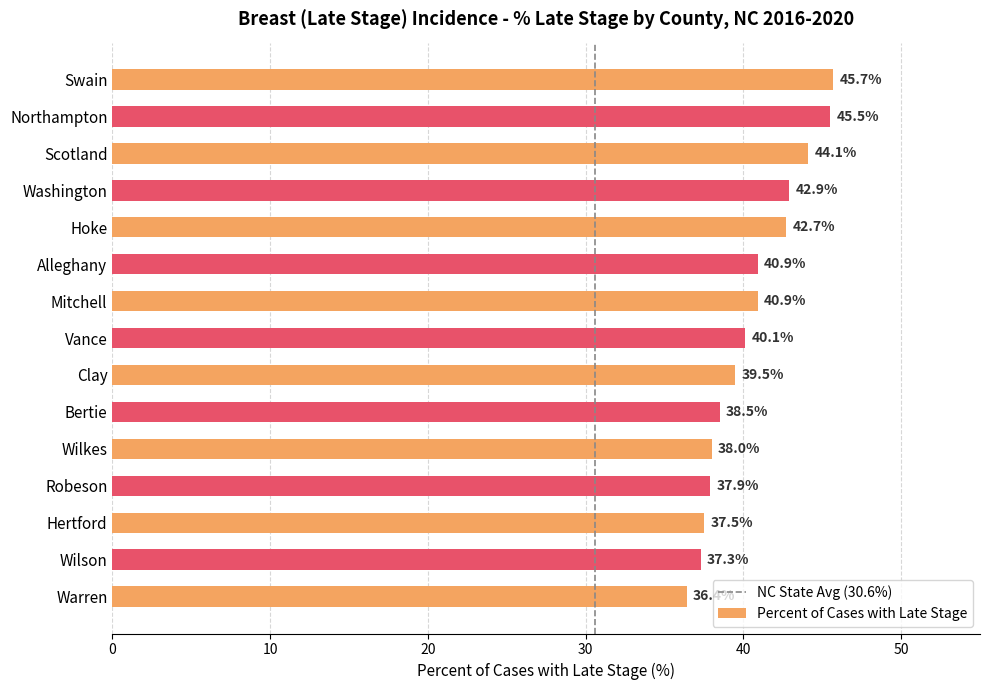

What is the difference between the maximum and minimum values?

9.3